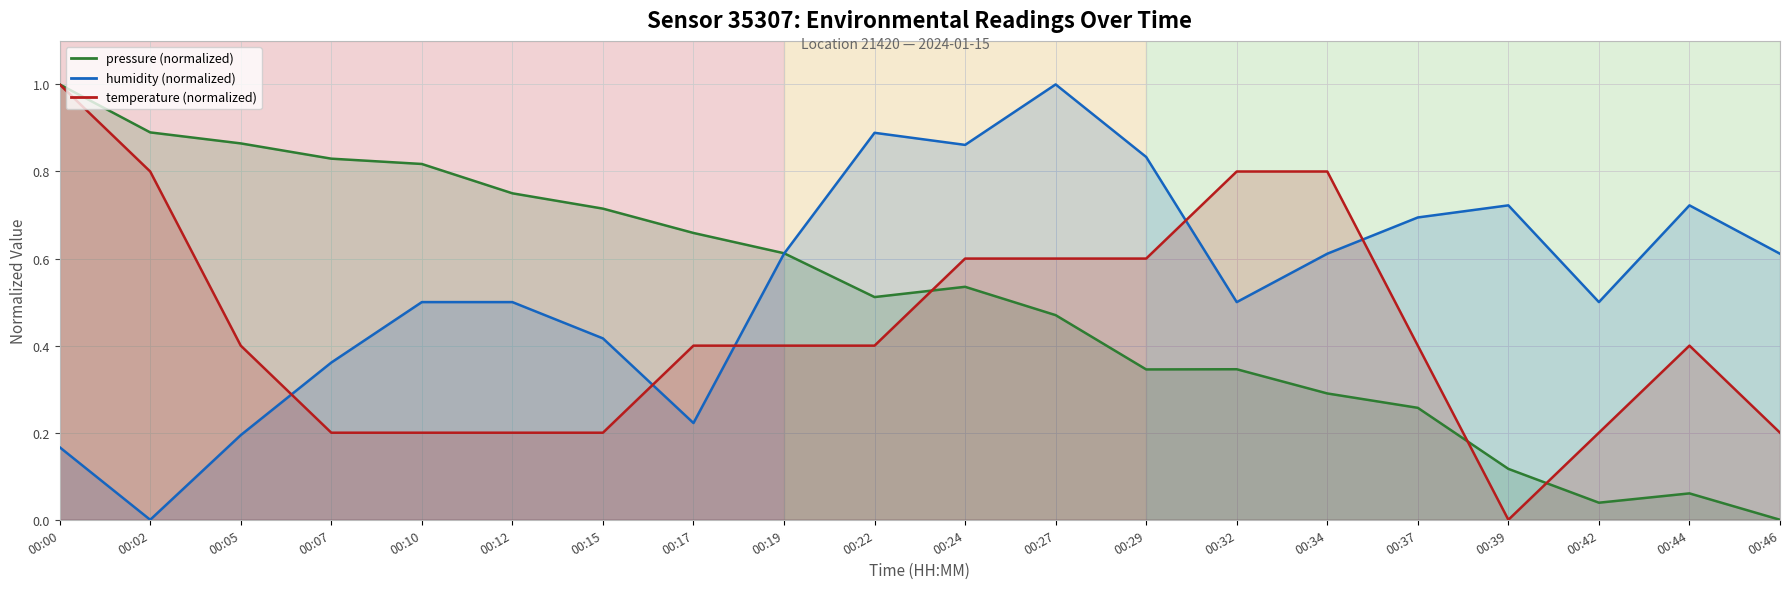

Rank the series by their maximum value, from highest to lowest.

pressure (normalized), humidity (normalized), temperature (normalized)